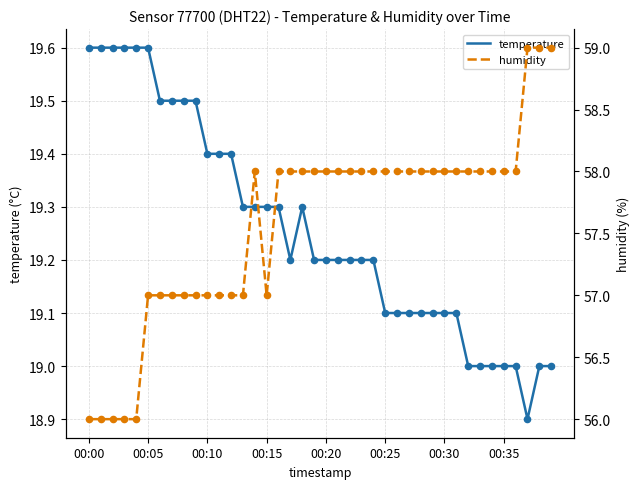

At which category is the sum across all series the highest?

38